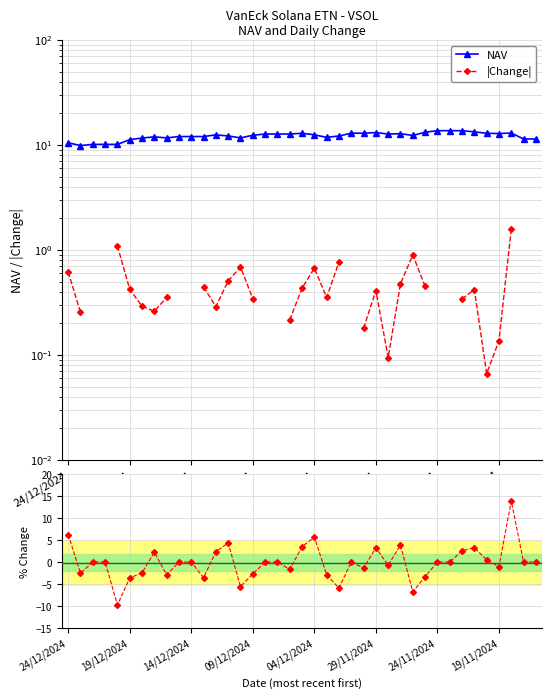

Where is |Change| nearest to the value 0?

34